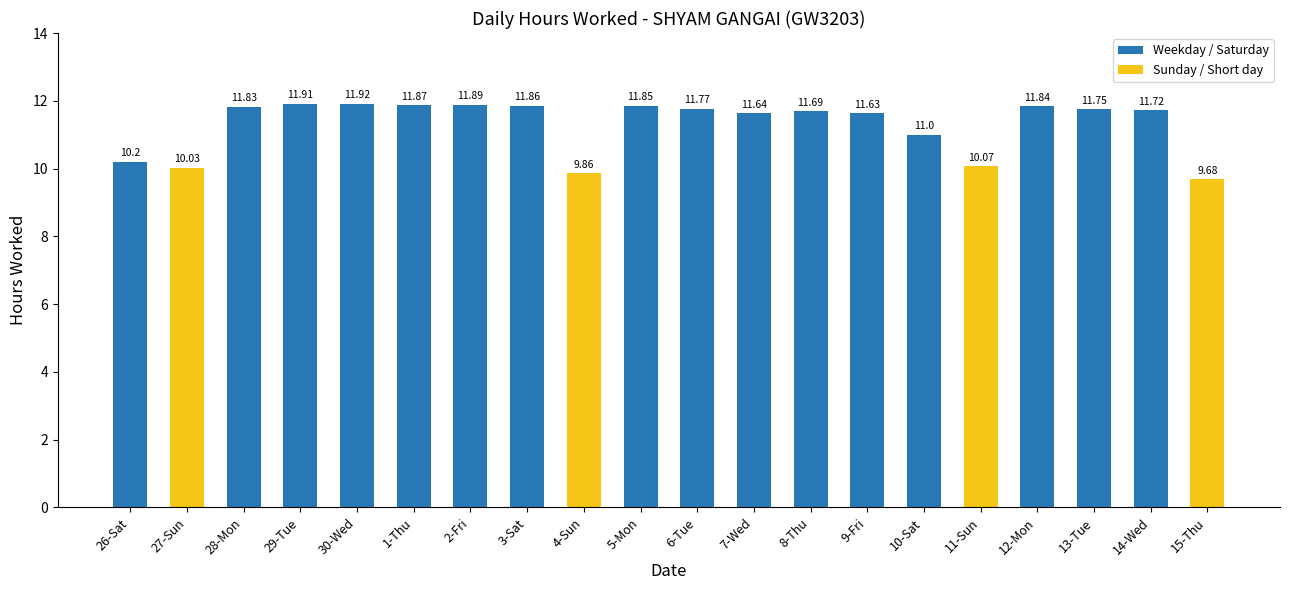

The value at 4-Sun is 9.9. True or false?

True